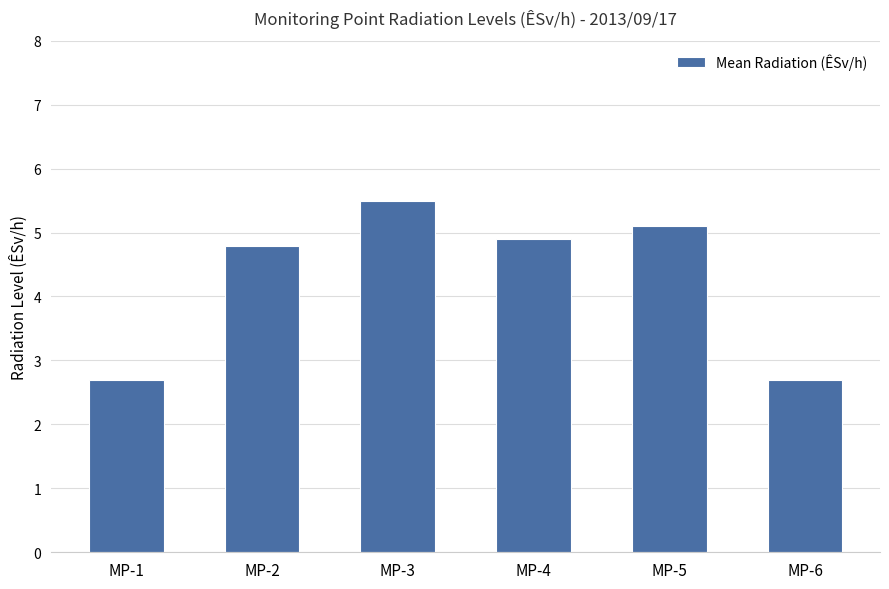

Are the bars grouped side by side (vs. stacked)?

No